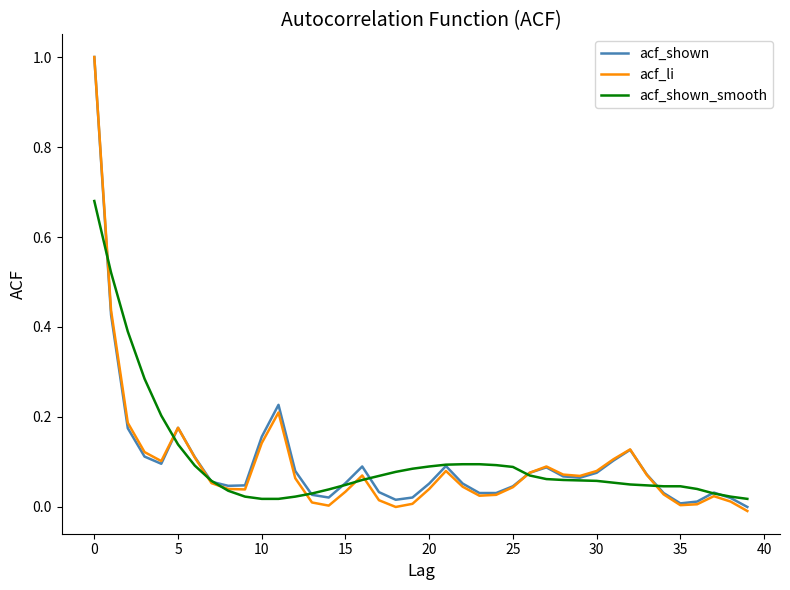

Which series has the widest spread of values?

acf_li